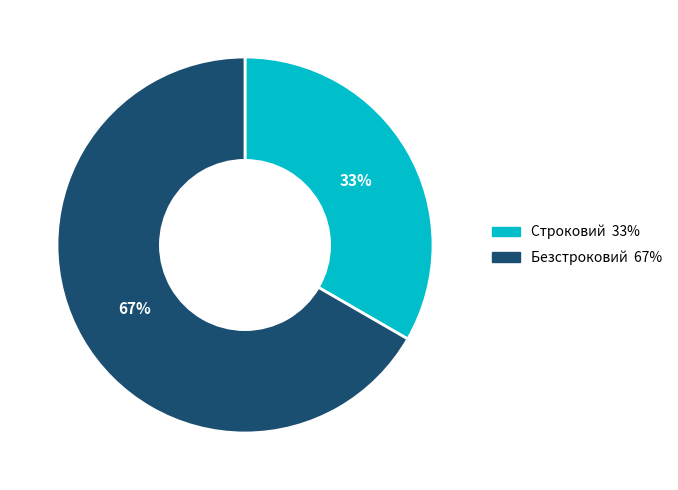

Combined, do Строковий and Безстроковий account for over 50%?

Yes